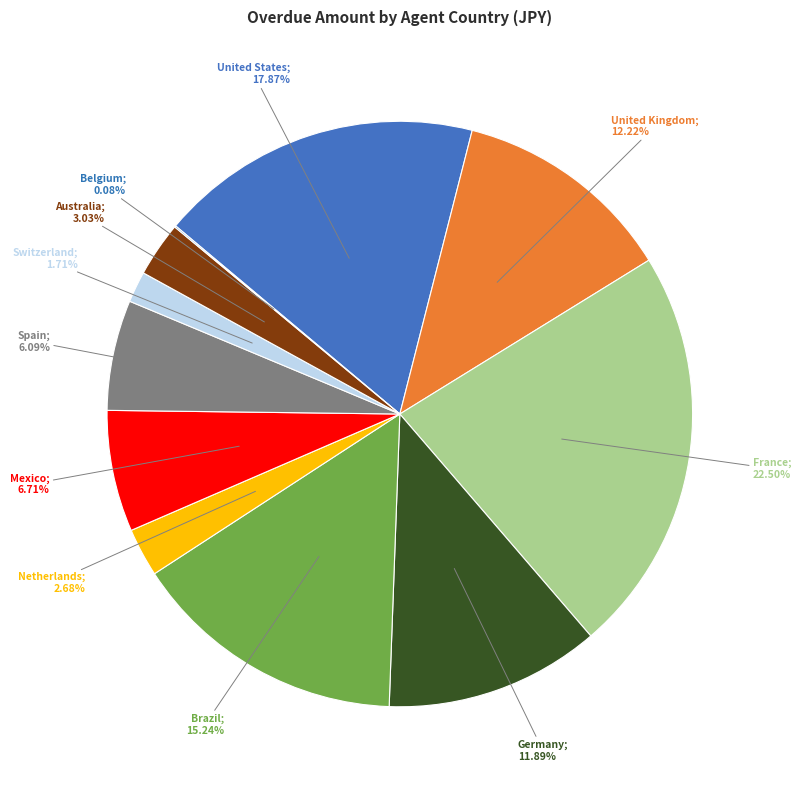

How many segments does this pie chart have?

11